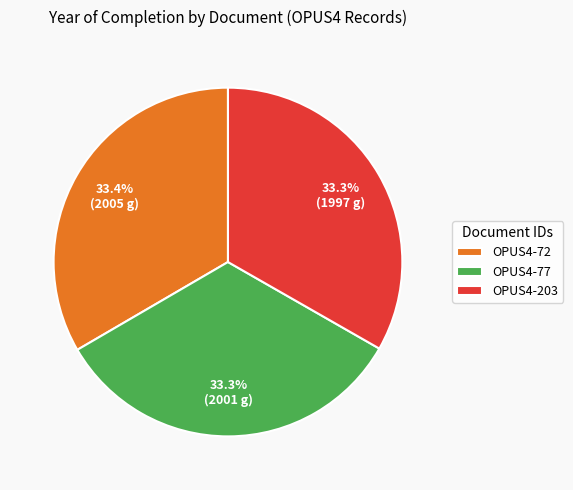

Combined, do OPUS4-203 and OPUS4-77 account for over 50%?

Yes